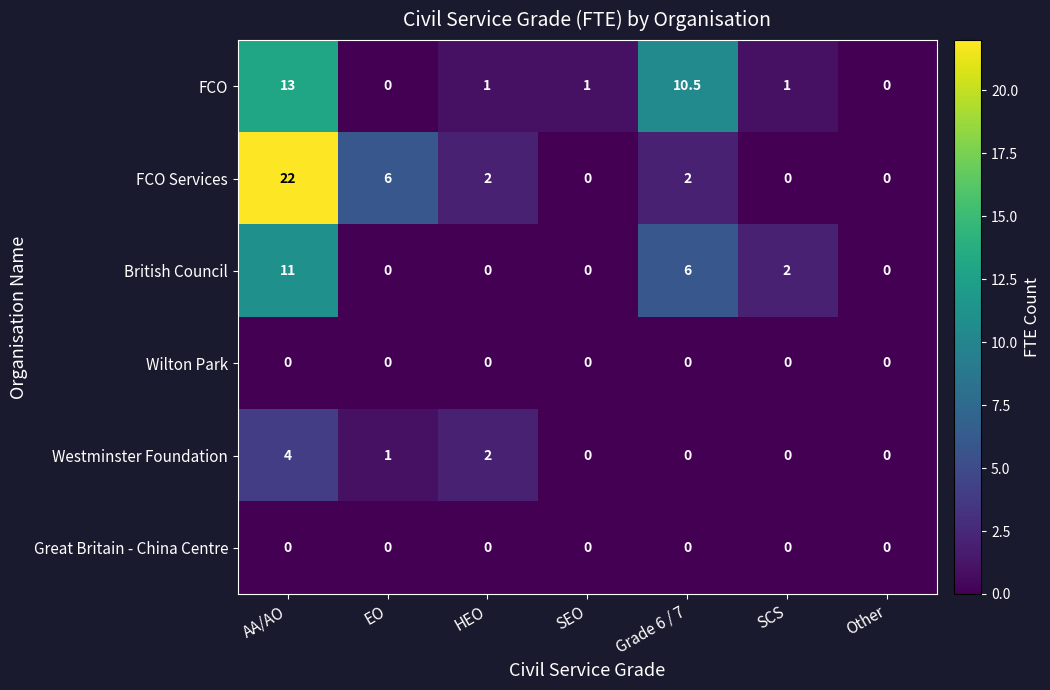

True or false: FCO Services has a value of -8.8 at Other.

False